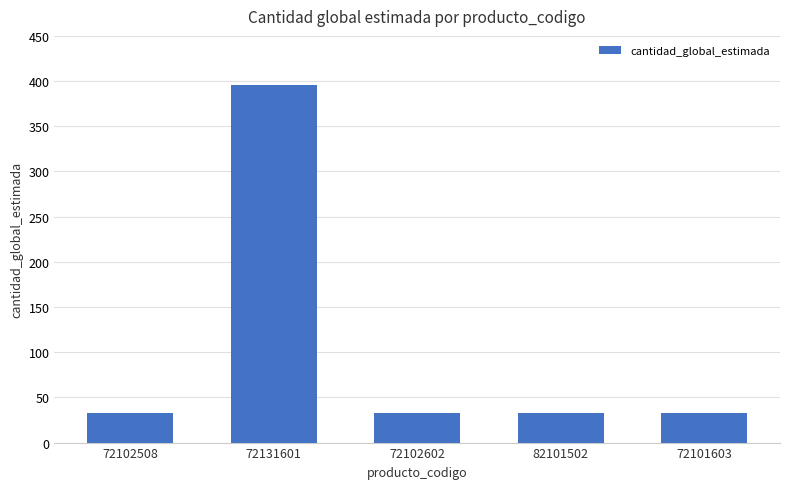

What is the sum of all values?

528